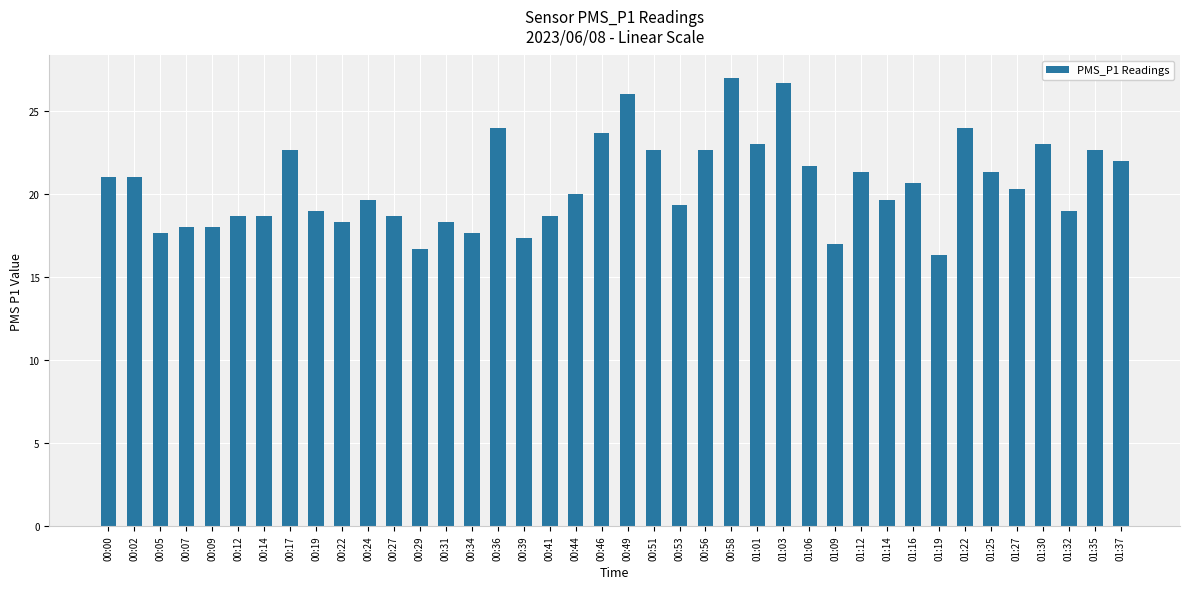

What is the label of the 37th bar from the right?

00:07